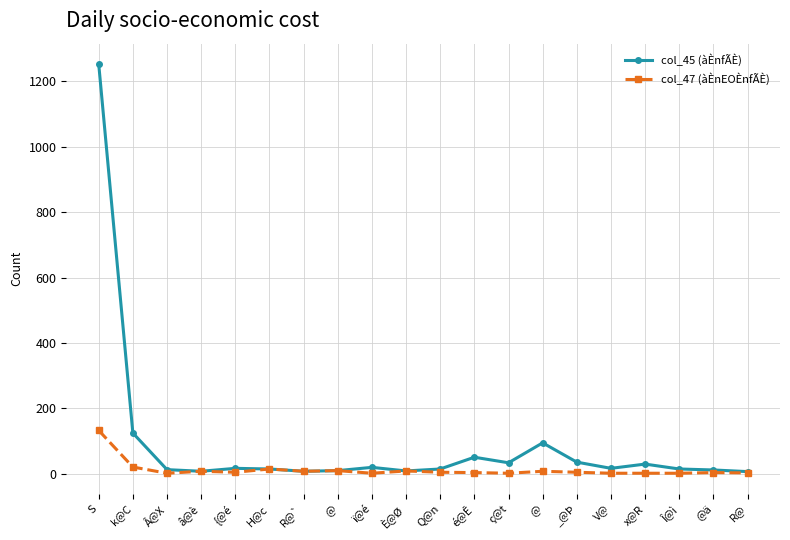

Rank the series by their average value, from lowest to highest.

col_47 (àÈnEOÈnfÃÈ), col_45 (àÈnfÃÈ)